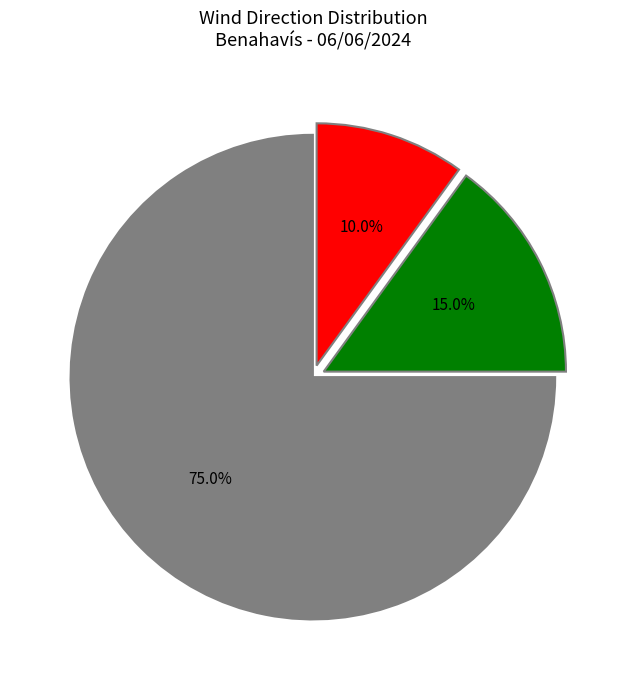

Is there any slice that represents more than half of the pie?

Yes